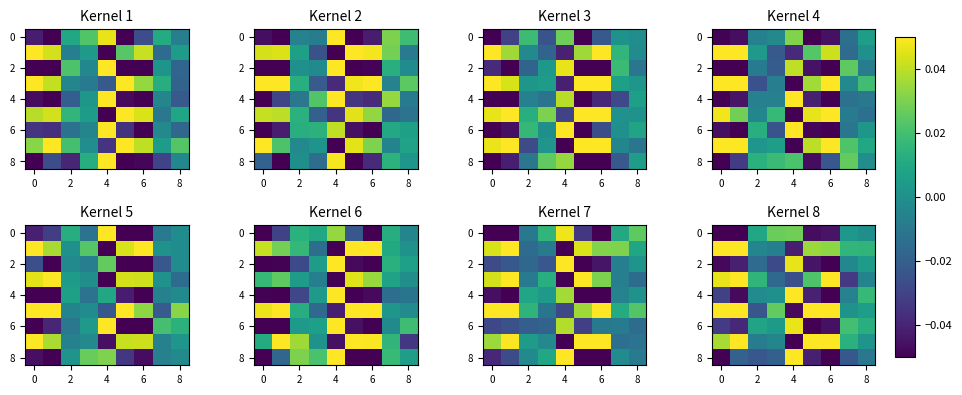

Is the value of row_6 at 8 greater than the value of row_4 at 7?

No